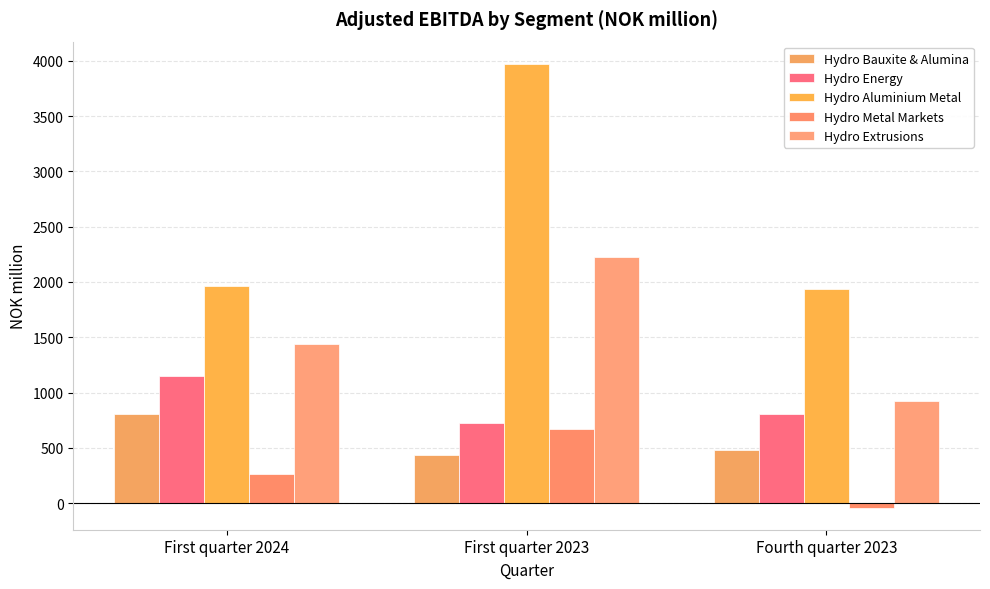

At how many categories does at least one series exceed 682?

3